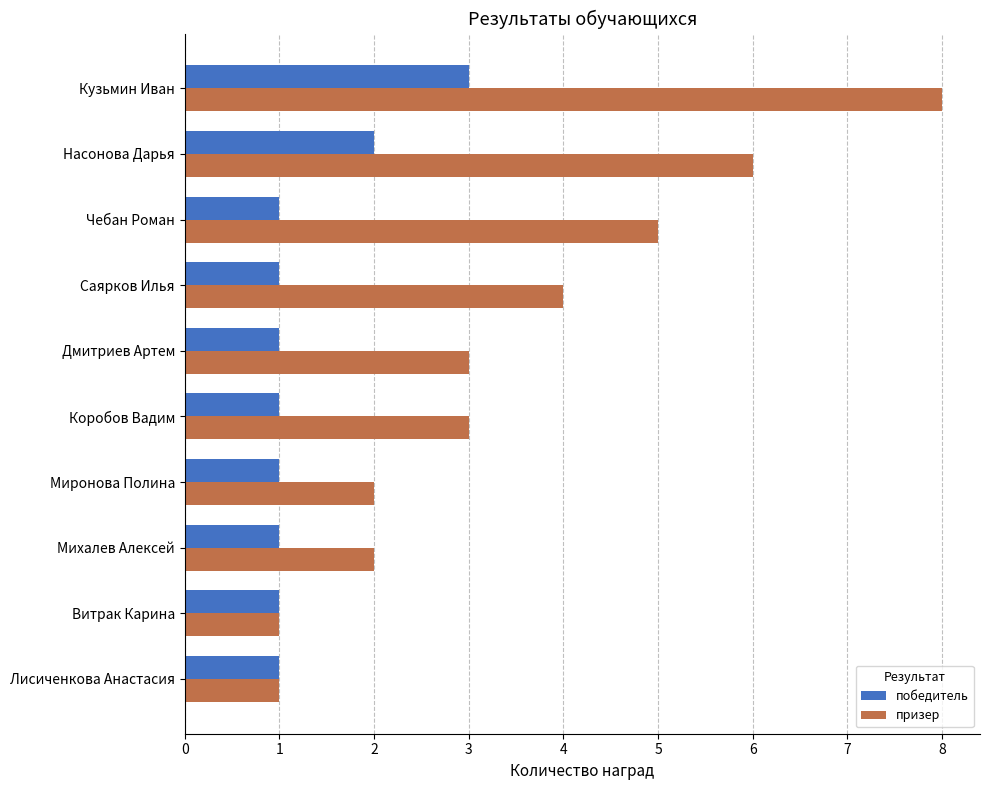

True or false: призер has a value of 8 at Кузьмин Иван.

True